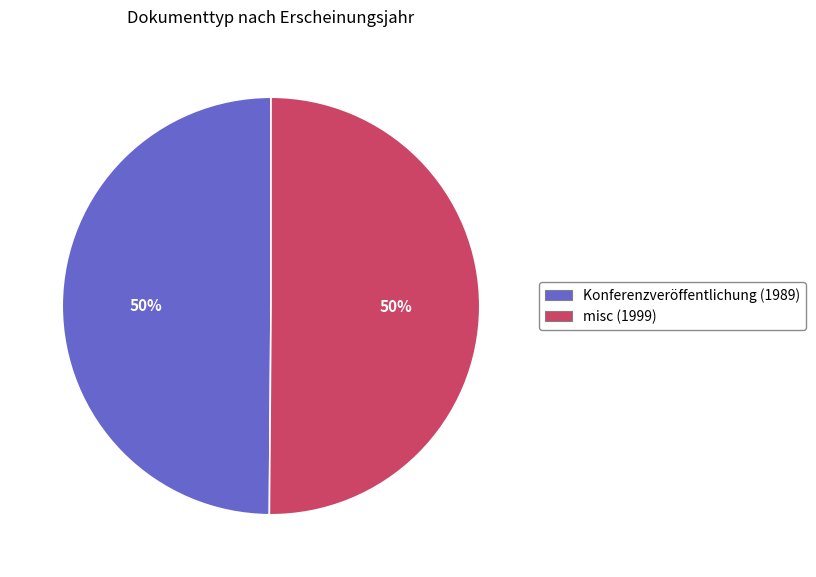

What percentage is the misc (1999) slice, to the nearest percent?

50%